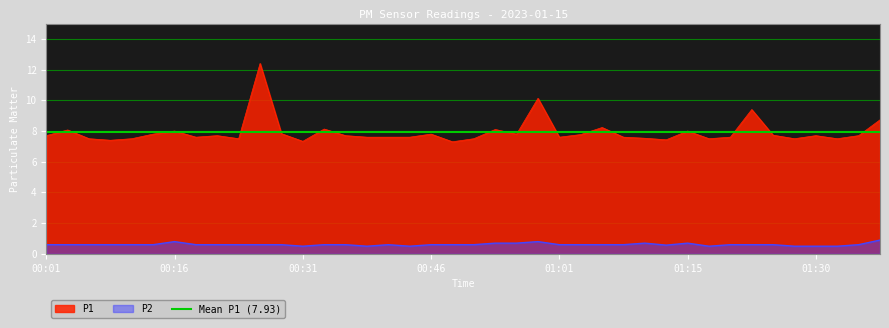

Reading left to right, list all the values displayed in this chart.

P1: 00:01=7.7	00:04=8.1	00:06=7.5	00:09=7.4	00:11=7.5	00:14=7.8	00:16=8.0	00:18=7.6	00:21=7.7	00:23=7.5	00:26=12.4	00:29=7.8	00:31=7.3	00:34=8.1	00:36=7.7	00:39=7.6	00:41=7.6	00:44=7.6	00:46=7.8	00:49=7.3	00:51=7.5	00:53=8.1	00:56=7.8	00:58=10.1	01:01=7.6	01:03=7.8	01:06=8.2	01:08=7.6	01:11=7.5	01:13=7.4	01:15=8.0	01:18=7.5	01:20=7.6	01:23=9.4	01:25=7.7	01:28=7.5	01:30=7.7	01:32=7.5	01:35=7.7	01:37=8.7
P2: 00:01=0.6	00:04=0.6	00:06=0.6	00:09=0.6	00:11=0.6	00:14=0.6	00:16=0.8	00:18=0.6	00:21=0.6	00:23=0.6	00:26=0.6	00:29=0.6	00:31=0.5	00:34=0.6	00:36=0.6	00:39=0.5	00:41=0.6	00:44=0.5	00:46=0.6	00:49=0.6	00:51=0.6	00:53=0.7	00:56=0.7	00:58=0.8	01:01=0.6	01:03=0.6	01:06=0.6	01:08=0.6	01:11=0.7	01:13=0.6	01:15=0.7	01:18=0.5	01:20=0.6	01:23=0.6	01:25=0.6	01:28=0.5	01:30=0.5	01:32=0.5	01:35=0.6	01:37=0.9